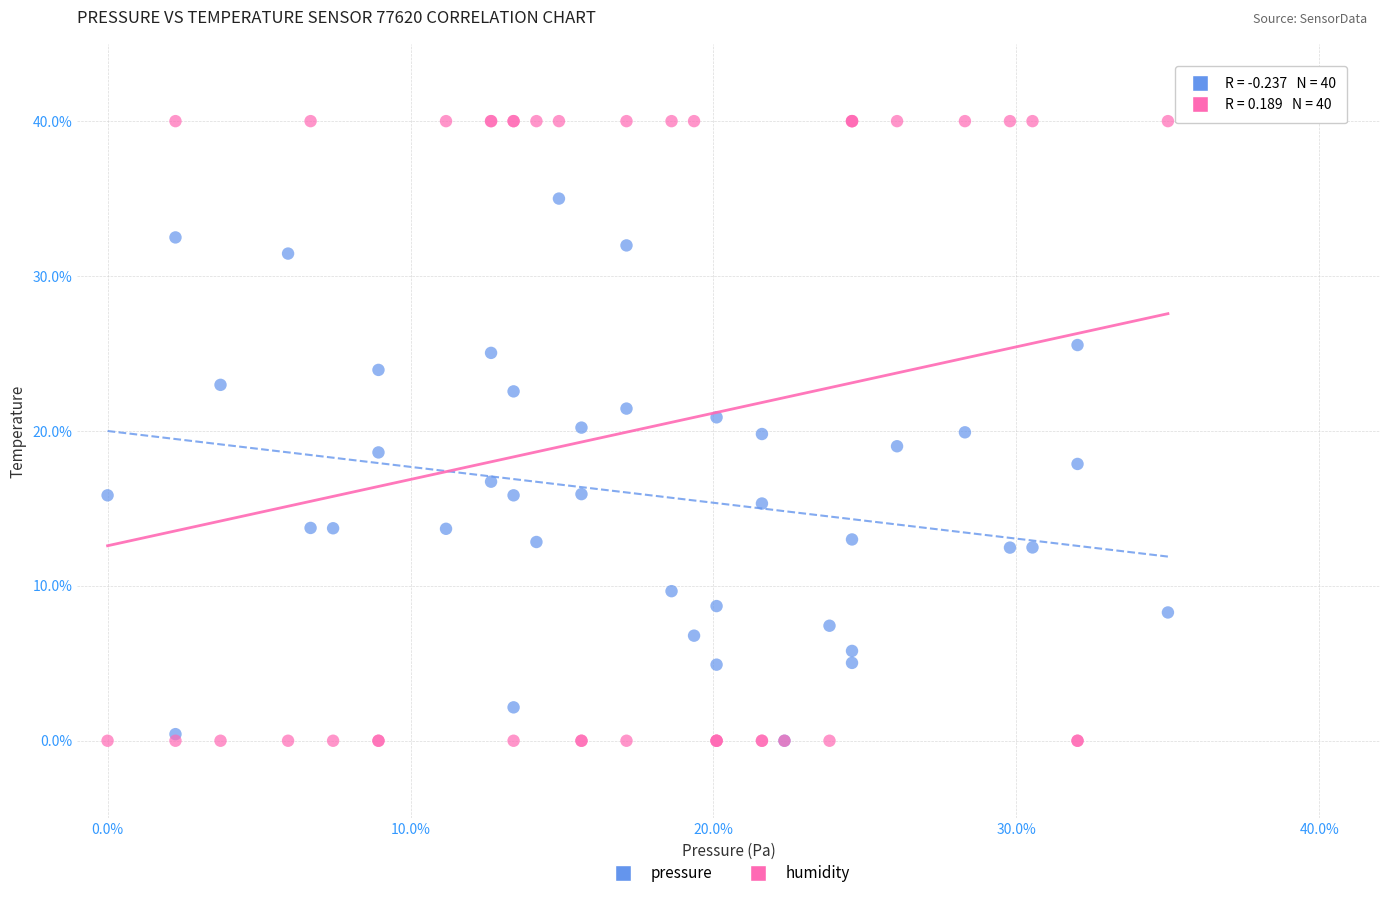

What are all the series names shown in the legend?

pressure, humidity